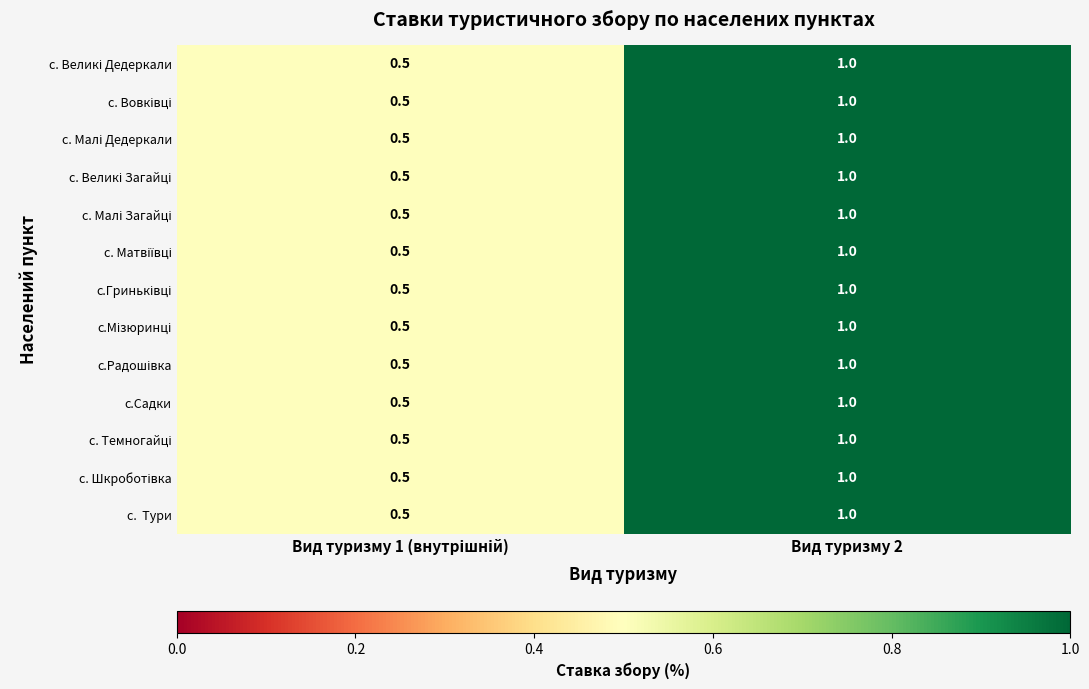

At which category is the sum across all series the highest?

Вид туризму 2